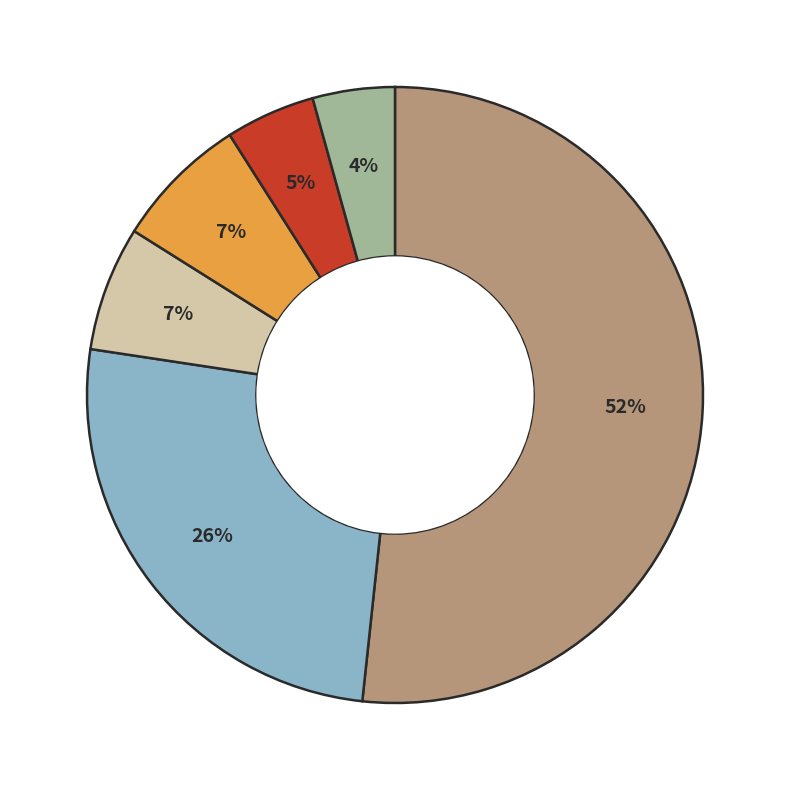

Is there any slice that represents more than half of the pie?

Yes